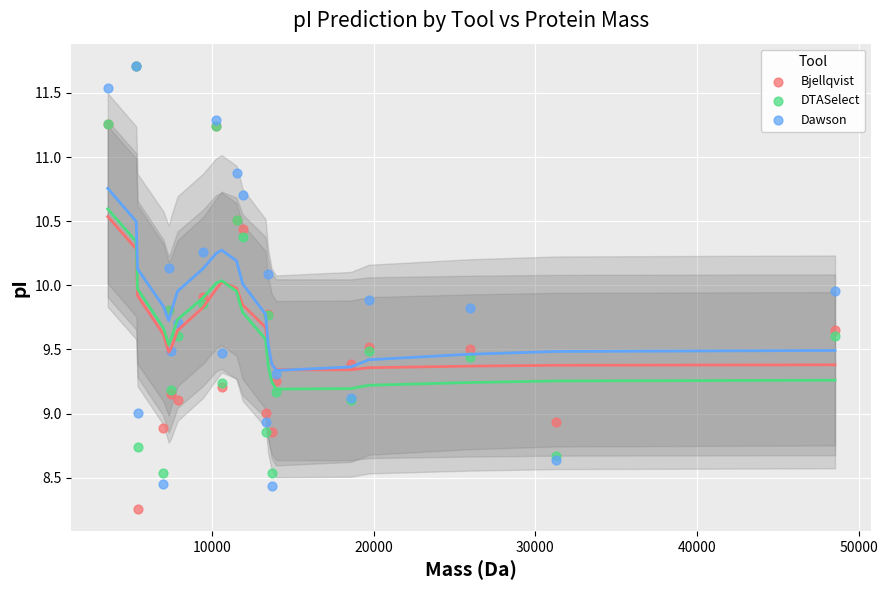

Which series contains the lowest Y value?

Bjellqvist